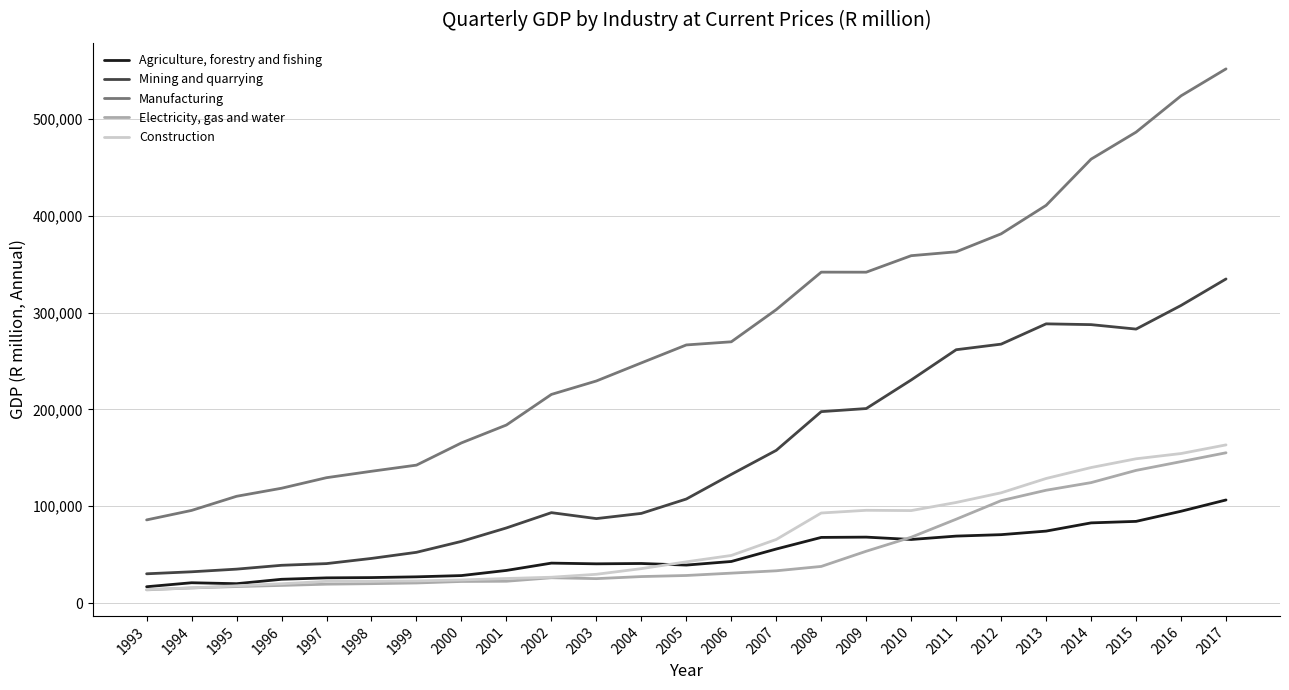

Where does the Agriculture, forestry and fishing series first go above 41196?

2002